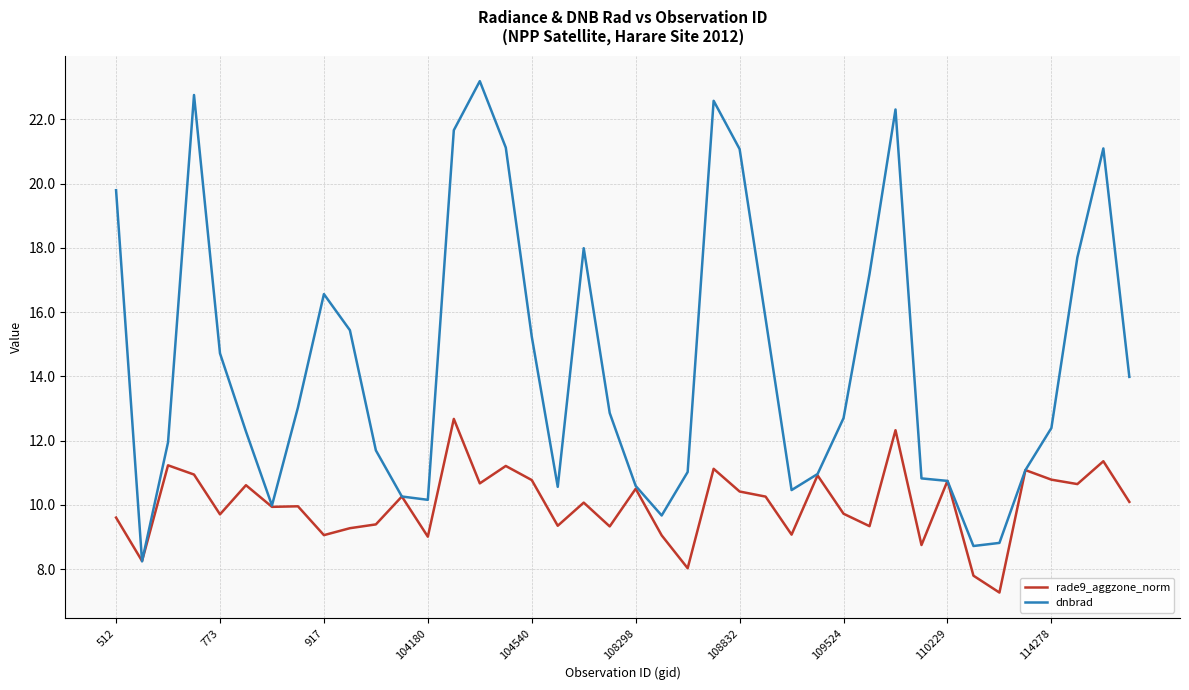

Which series has the largest range (max minus min)?

dnbrad